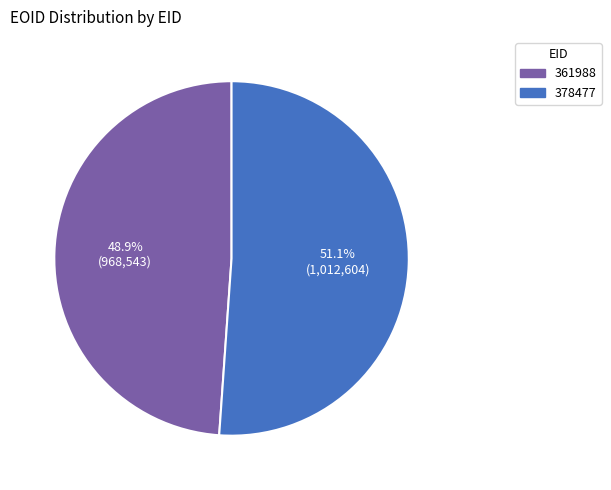

To the nearest percent, what percentage of the pie is 378477?

51%